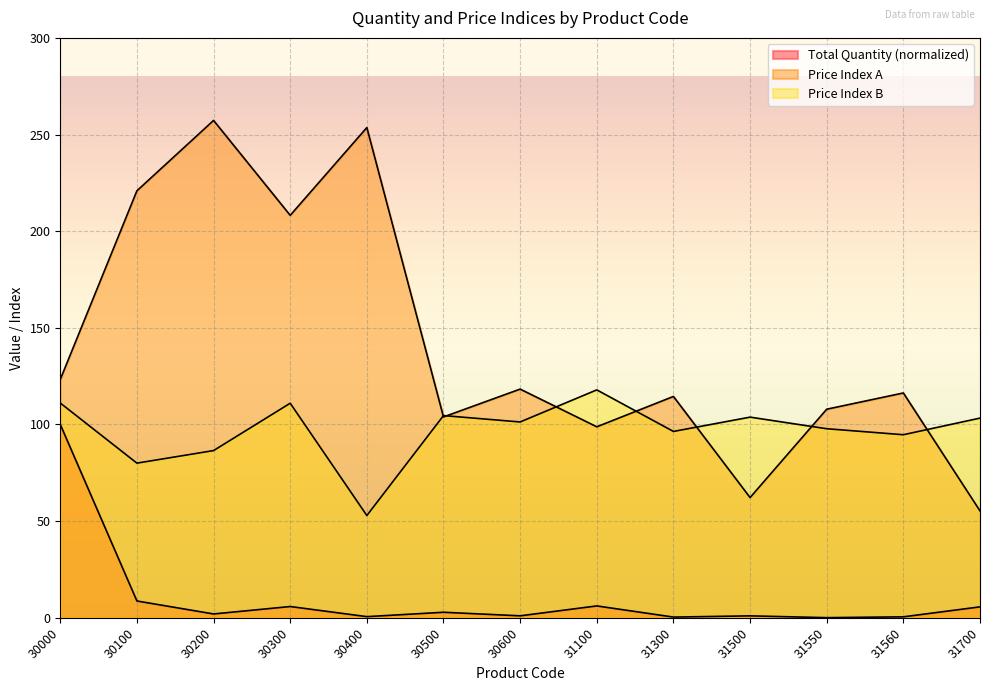

How many values in the Price Index B series exceed 101?

7